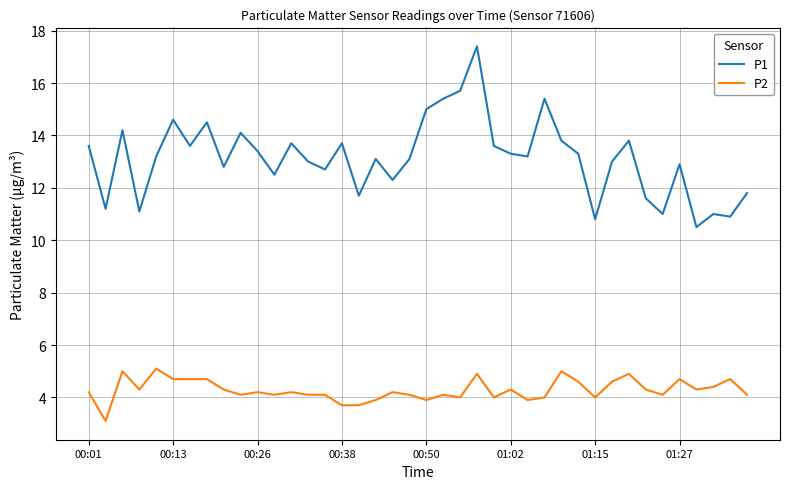

Which series has the largest range (max minus min)?

P1